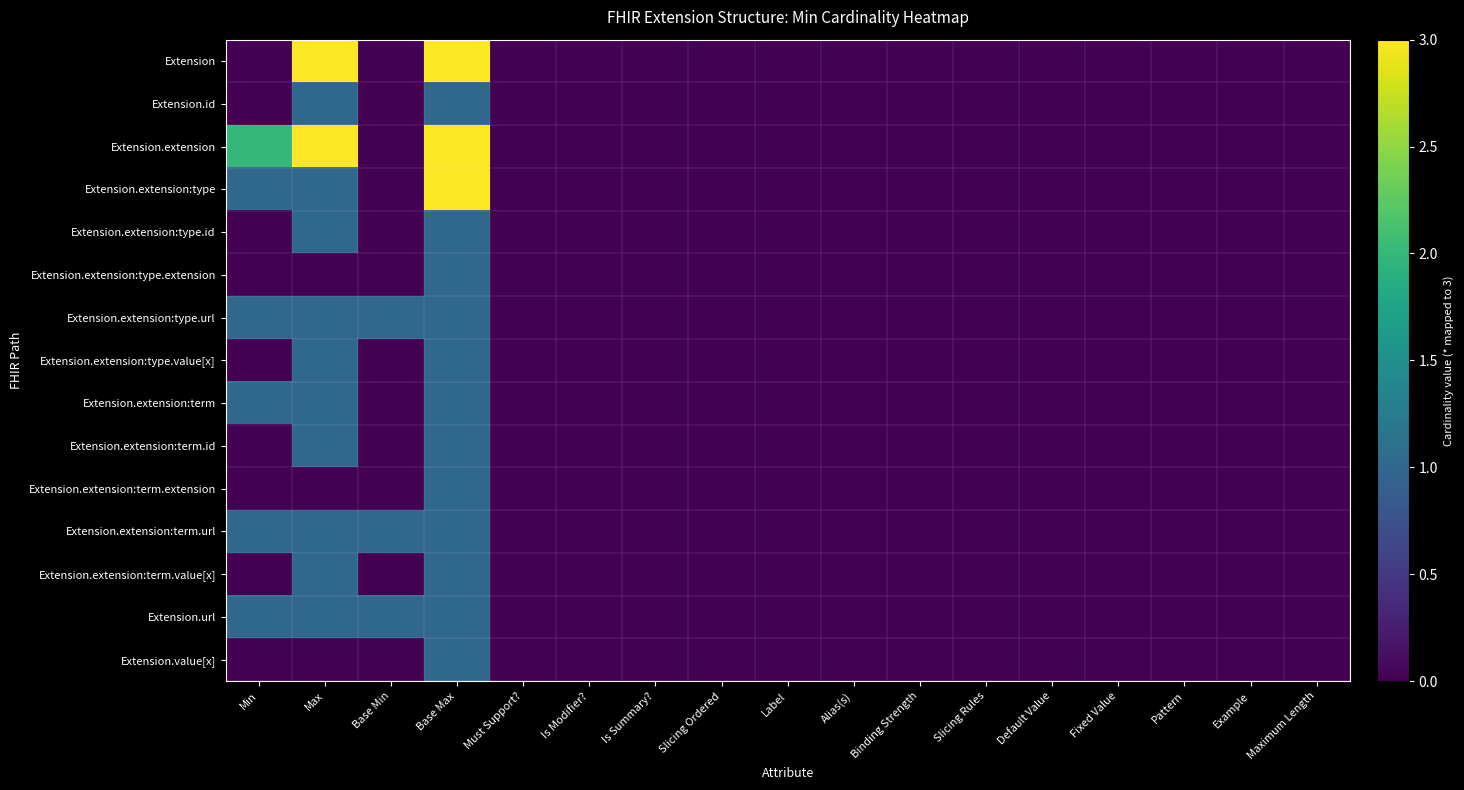

Which has a higher value, Slicing Rules or Label?

Slicing Rules